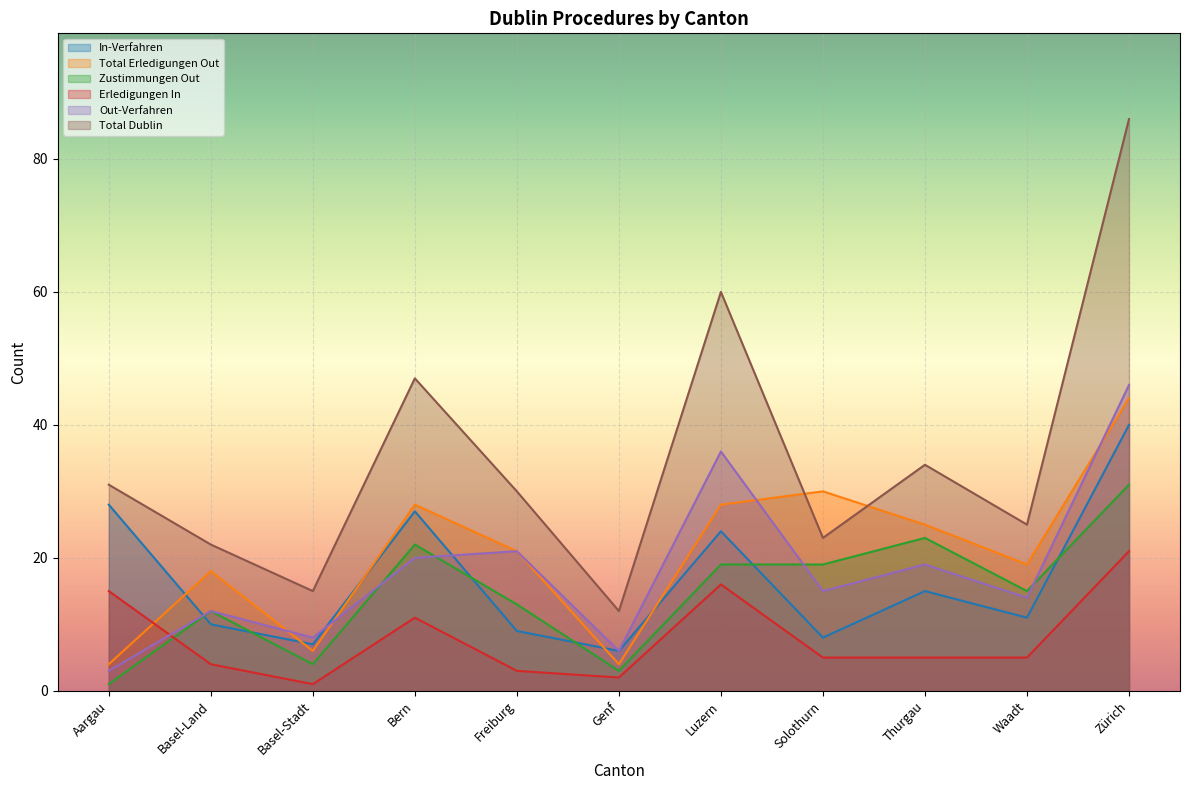

What are all the series names shown in the legend?

In-Verfahren, Total Erledigungen Out, Zustimmungen Out, Erledigungen In, Out-Verfahren, Total Dublin